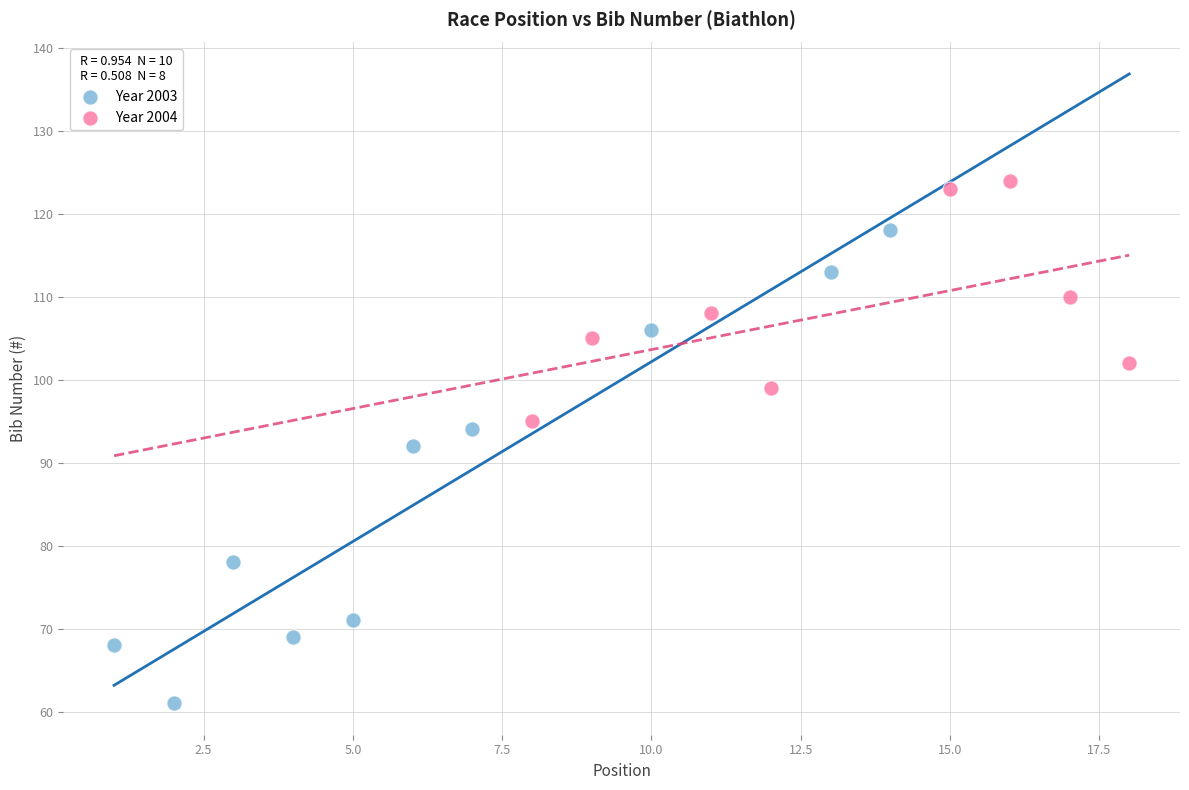

Which series reaches the maximum Y coordinate?

Year 2004